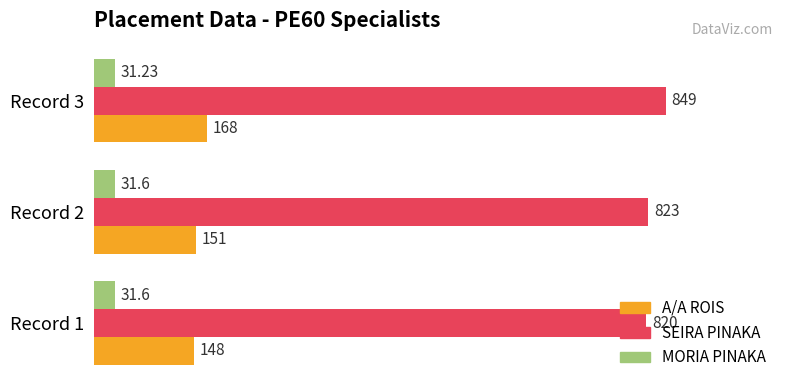

What are all the series names shown in the legend?

A/A ROIS, SEIRA PINAKA, MORIA PINAKA